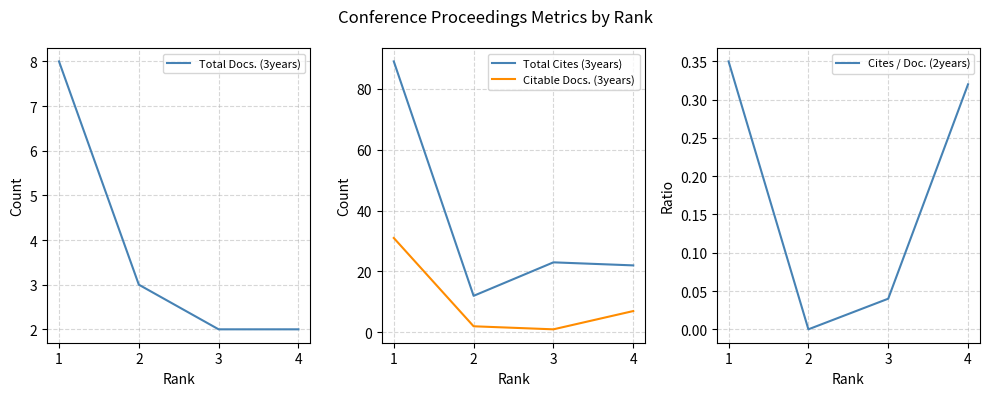

Rank the categories by Citable Docs. (3years) value from highest to lowest.

1, 4, 2, 3